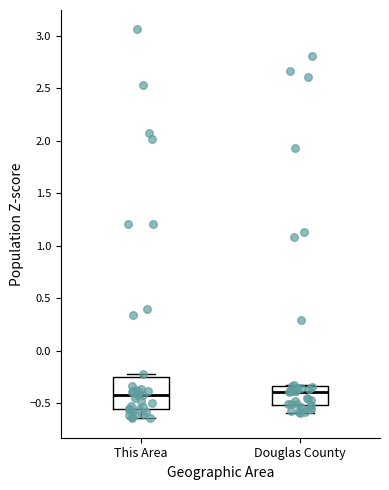

Where is the upper edge of the box for Douglas County on the y-axis? The values are not printed on the chart, so give them approximately, as read against the axis.

-0.35